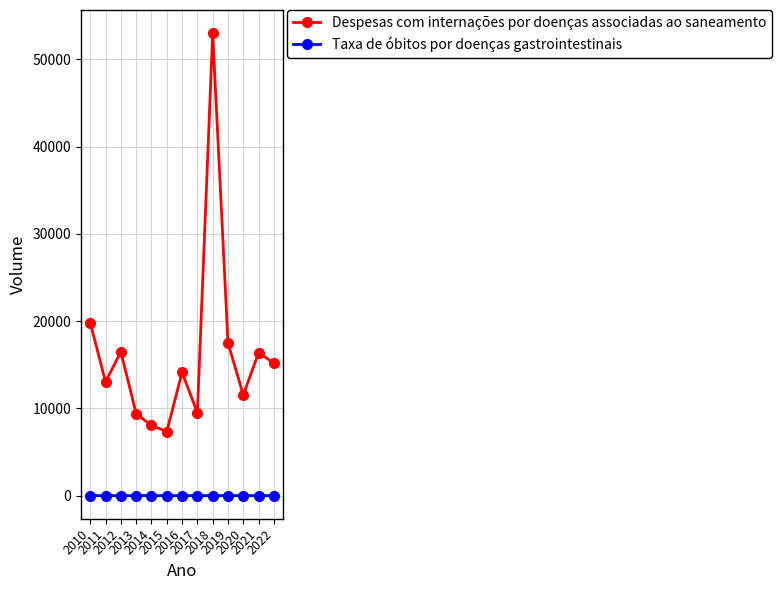

What is the lowest value of the Despesas com internações por doenças associadas ao saneamento series?

7342.2